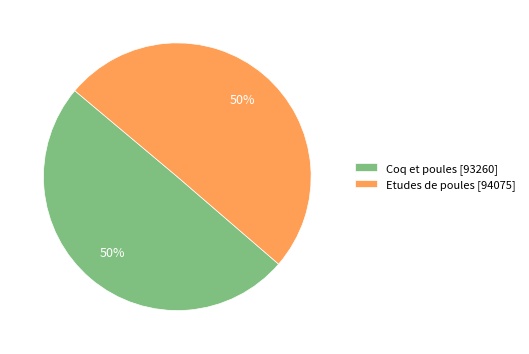

The Etudes de poules [94075] slice represents 41% of the pie. True or false?

False